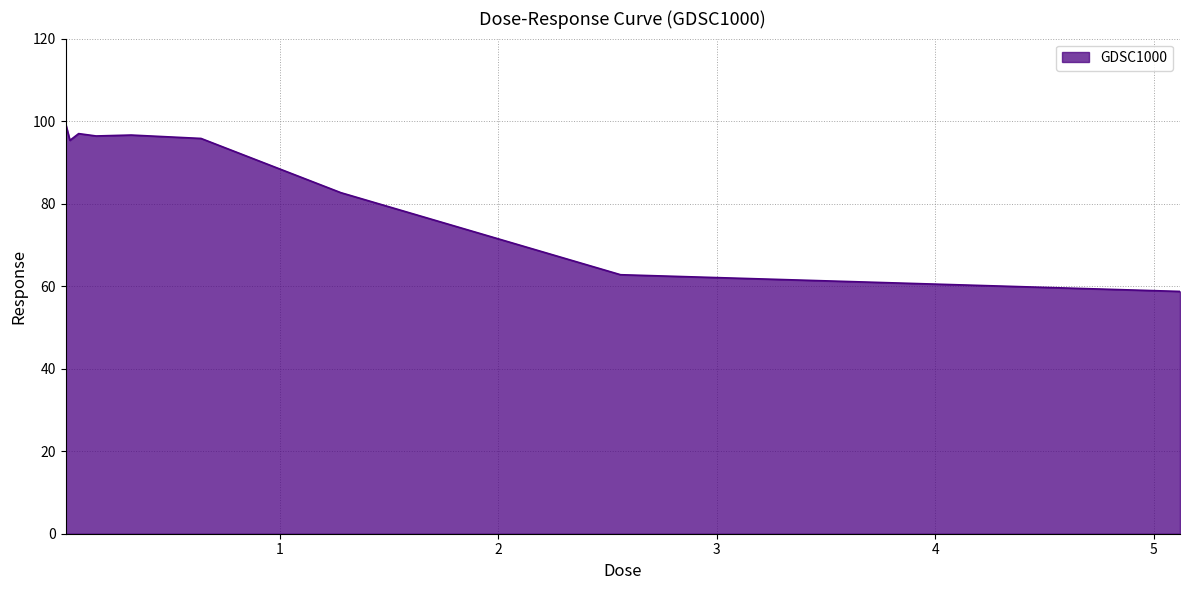

What is the smallest value displayed?

58.7